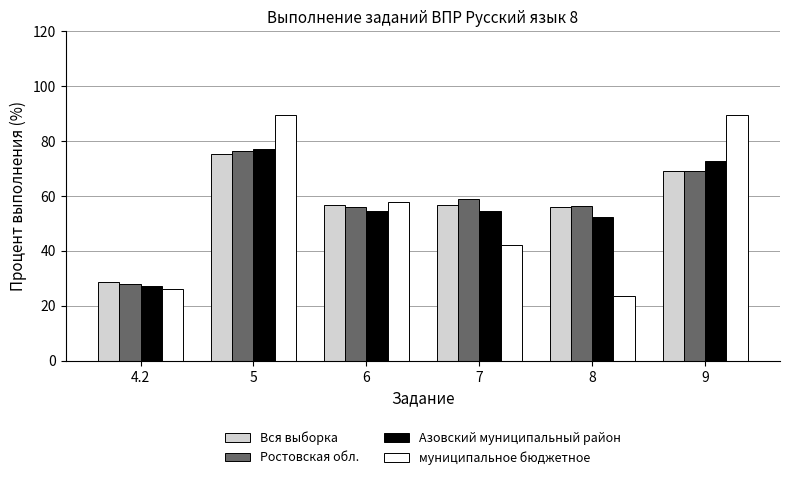

At which category is the sum across all series the highest?

5